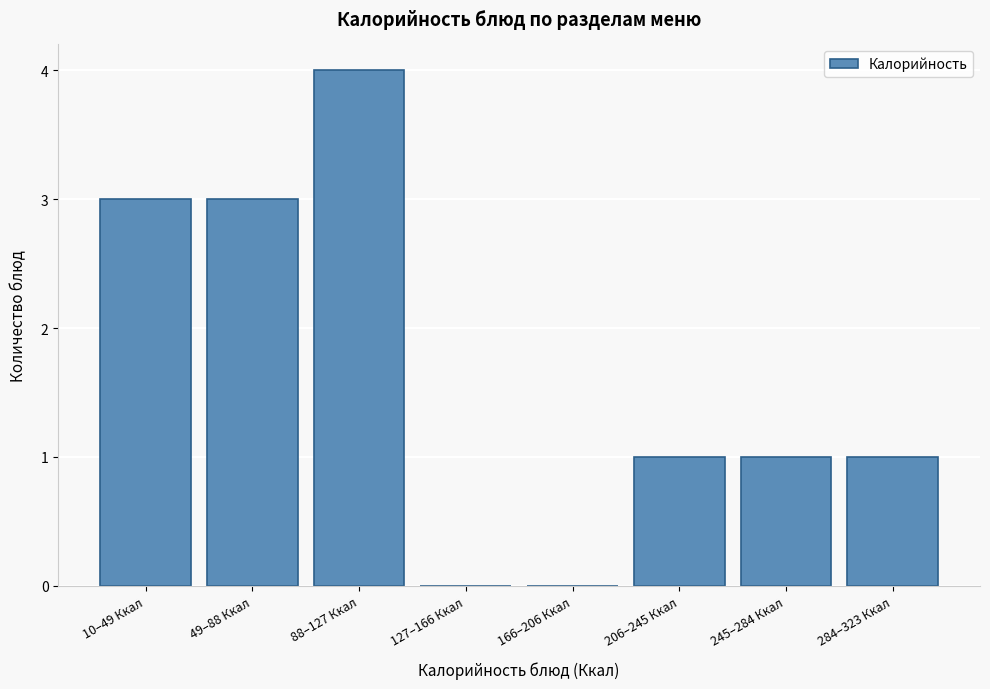

Reading left to right, list all the values displayed in this chart.

10–49 Ккал=3	49–88 Ккал=3	88–127 Ккал=4	127–166 Ккал=0	166–206 Ккал=0	206–245 Ккал=1	245–284 Ккал=1	284–323 Ккал=1